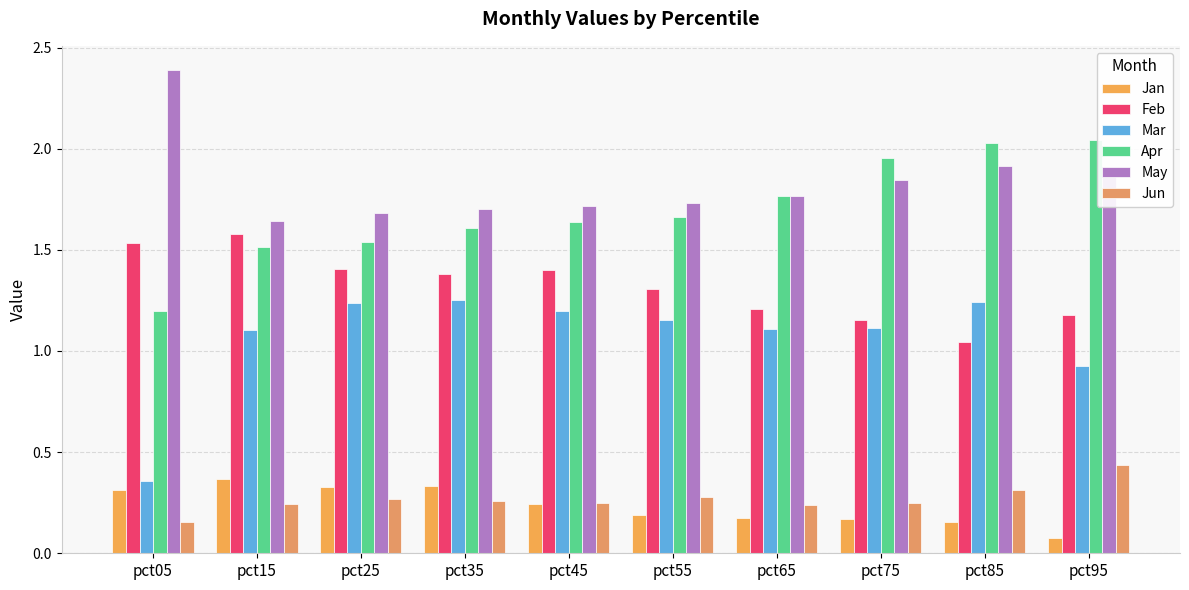

Reading right to left, what are all the values shown in this chart?

Jan: 0.1	0.2	0.2	0.2	0.2	0.2	0.3	0.3	0.4	0.3
Feb: 1.2	1.0	1.2	1.2	1.3	1.4	1.4	1.4	1.6	1.5
Mar: 0.9	1.2	1.1	1.1	1.2	1.2	1.3	1.2	1.1	0.4
Apr: 2.0	2.0	2.0	1.8	1.7	1.6	1.6	1.5	1.5	1.2
May: 1.9	1.9	1.8	1.8	1.7	1.7	1.7	1.7	1.6	2.4
Jun: 0.4	0.3	0.3	0.2	0.3	0.3	0.3	0.3	0.2	0.2